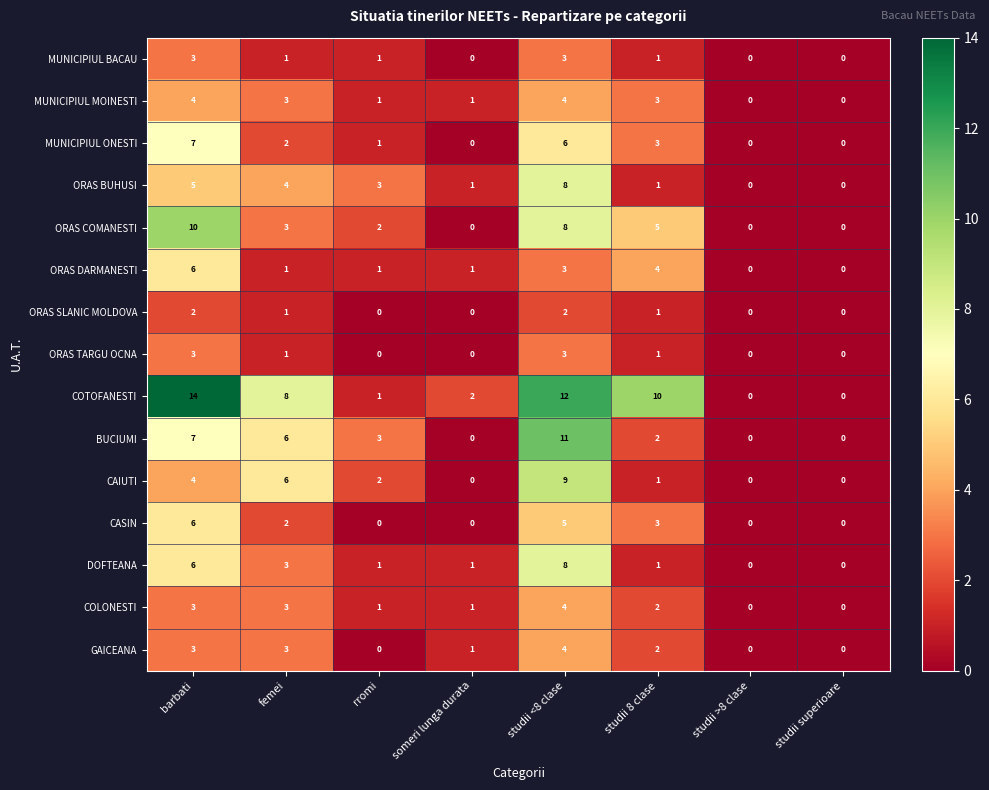

What is the sum of all COTOFANESTI values?

47